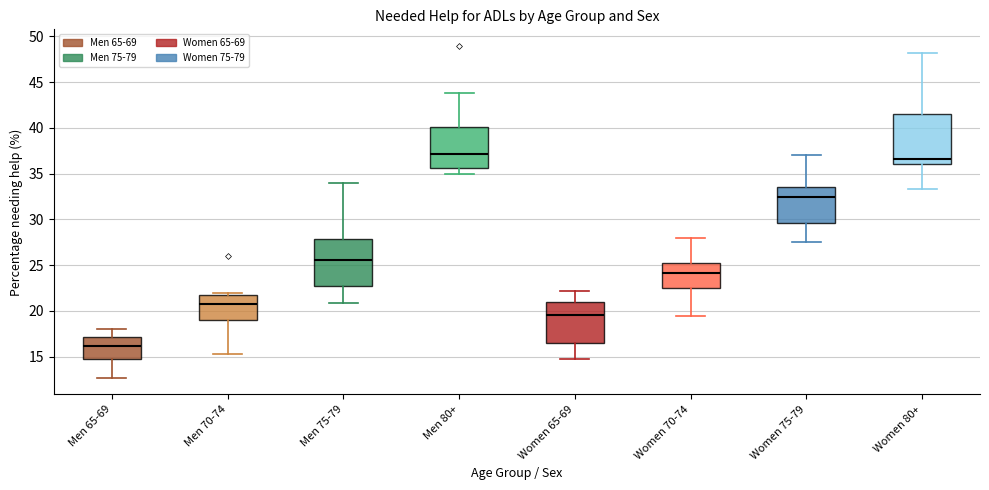

Reading left to right, read every box against the y-axis: the position of its median line, the range the box covers, and the ends of its whiskers. The values are not printed on the chart, so give them approximately, as read against the axis.

Men 65-69: median 16.0, box 14.5 to 17.0, whiskers 12.5 to 18.0
Men 70-74: median 21.0, box 19.0 to 21.5, whiskers 15.5 to 22.0
Men 75-79: median 25.5, box 22.5 to 28.0, whiskers 21.0 to 34.0
Men 80+: median 37.0, box 35.5 to 40.0, whiskers 35.0 to 44.0
Women 65-69: median 19.5, box 16.5 to 21.0, whiskers 14.5 to 22.0
Women 70-74: median 24.0, box 22.5 to 25.5, whiskers 19.5 to 28.0
Women 75-79: median 32.5, box 29.5 to 33.5, whiskers 27.5 to 37.0
Women 80+: median 36.5, box 36.0 to 41.5, whiskers 33.5 to 48.0